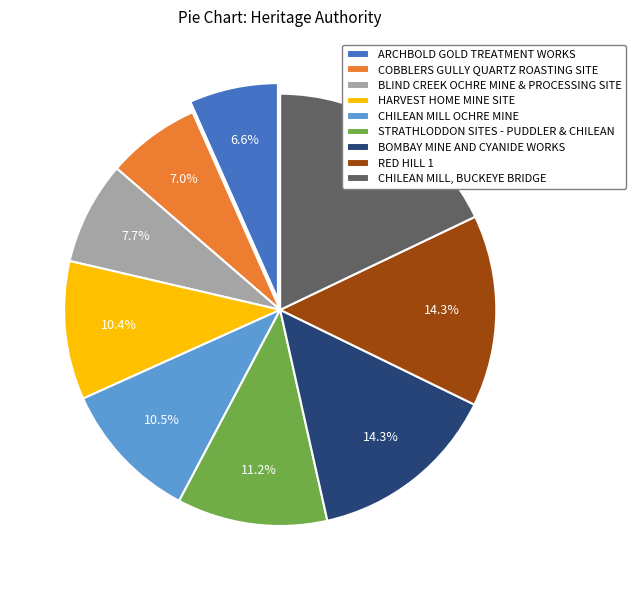

Is there a majority slice in this chart?

No